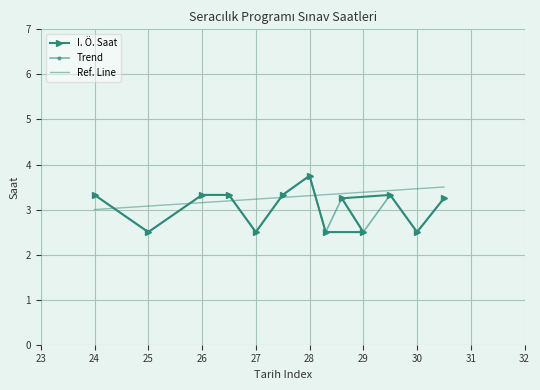

Is it true that I. Ö. Saat equals 2.2 at 26?

False